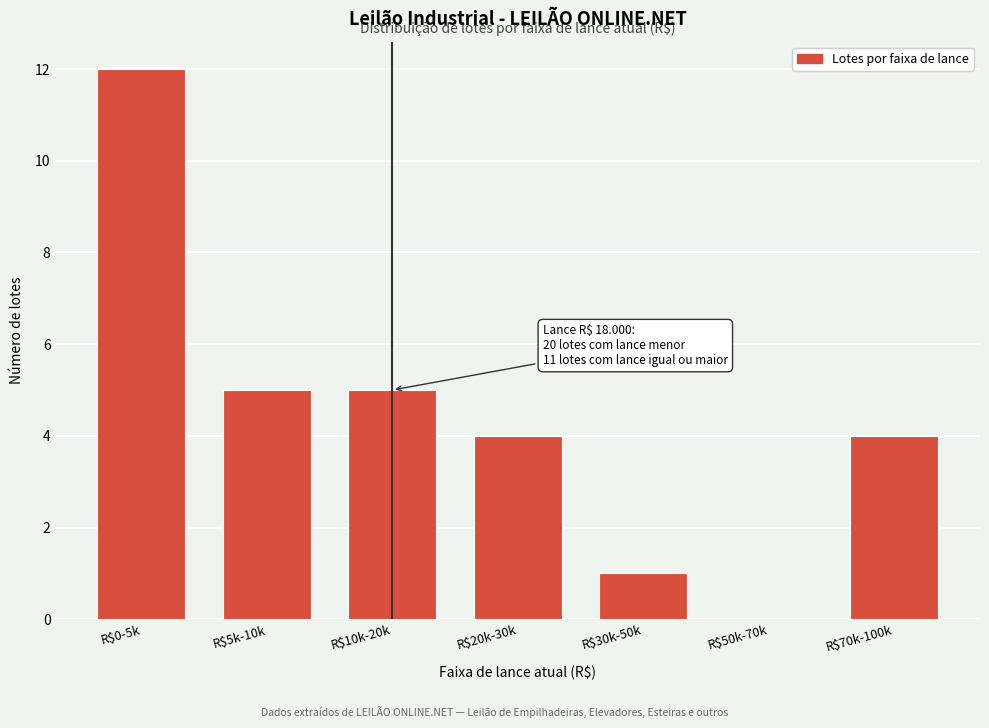

What is the sum of all values?

31